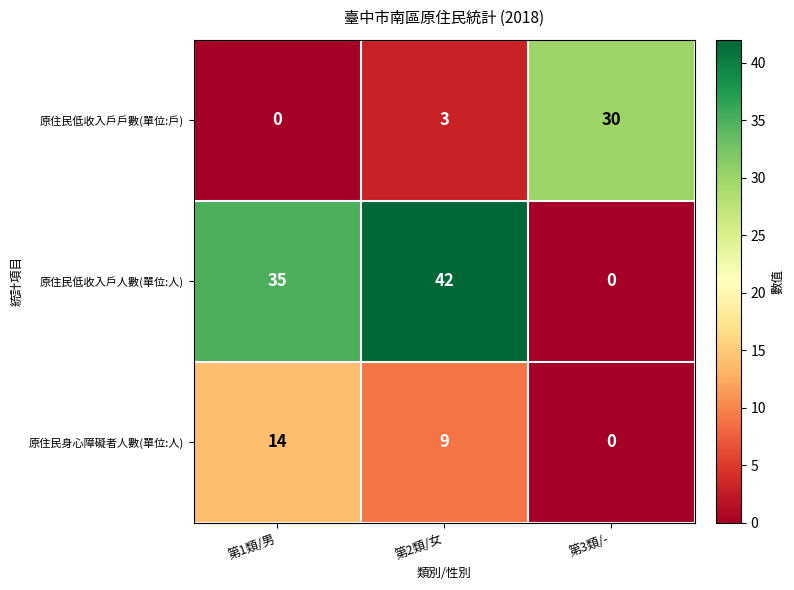

Reading right to left, what are all the values shown in this chart?

原住民低收入戶戶數(單位:戶): 30	3	0
原住民低收入戶人數(單位:人): 0	42	35
原住民身心障礙者人數(單位:人): 0	9	14